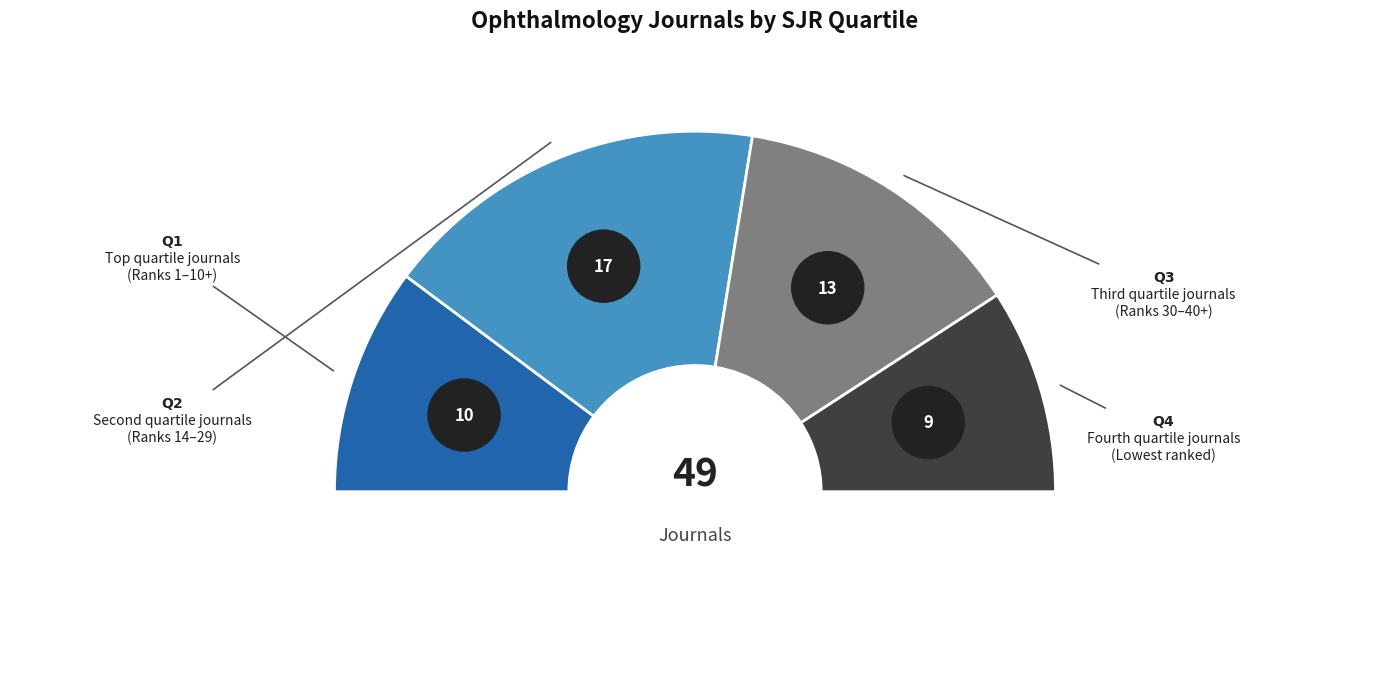

What portion of the pie excludes Q2?

65.3%